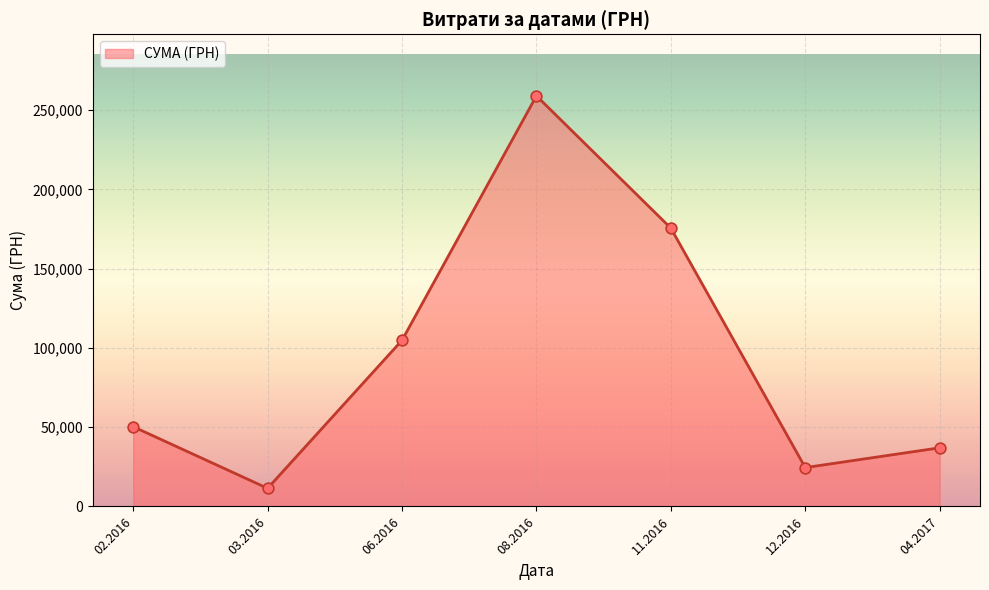

What is the change in value from 03.2016 to 12.2016?

+13079.6